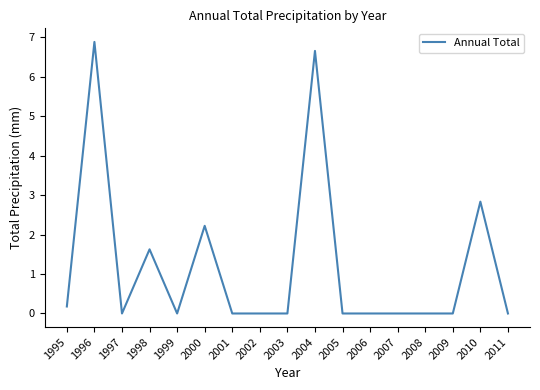

Reading right to left, list all the values displayed in this chart.

2011=0.0	2010=2.8	2009=0.0	2008=0.0	2007=0.0	2006=0.0	2005=0.0	2004=6.6	2003=0.0	2002=0.0	2001=0.0	2000=2.2	1999=0.0	1998=1.6	1997=0.0	1996=6.9	1995=0.2